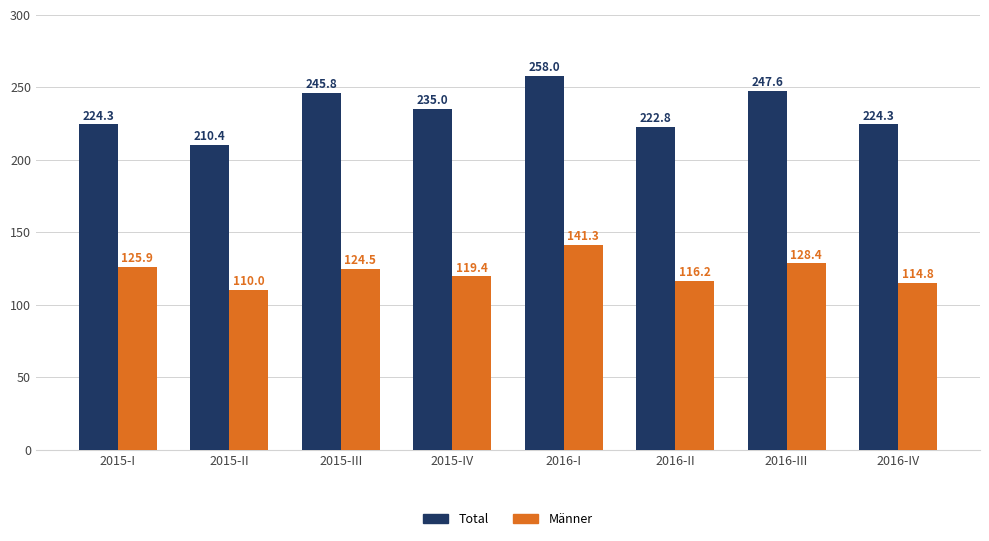

Rank the categories by Männer value from highest to lowest.

2016-I, 2016-III, 2015-I, 2015-III, 2015-IV, 2016-II, 2016-IV, 2015-II